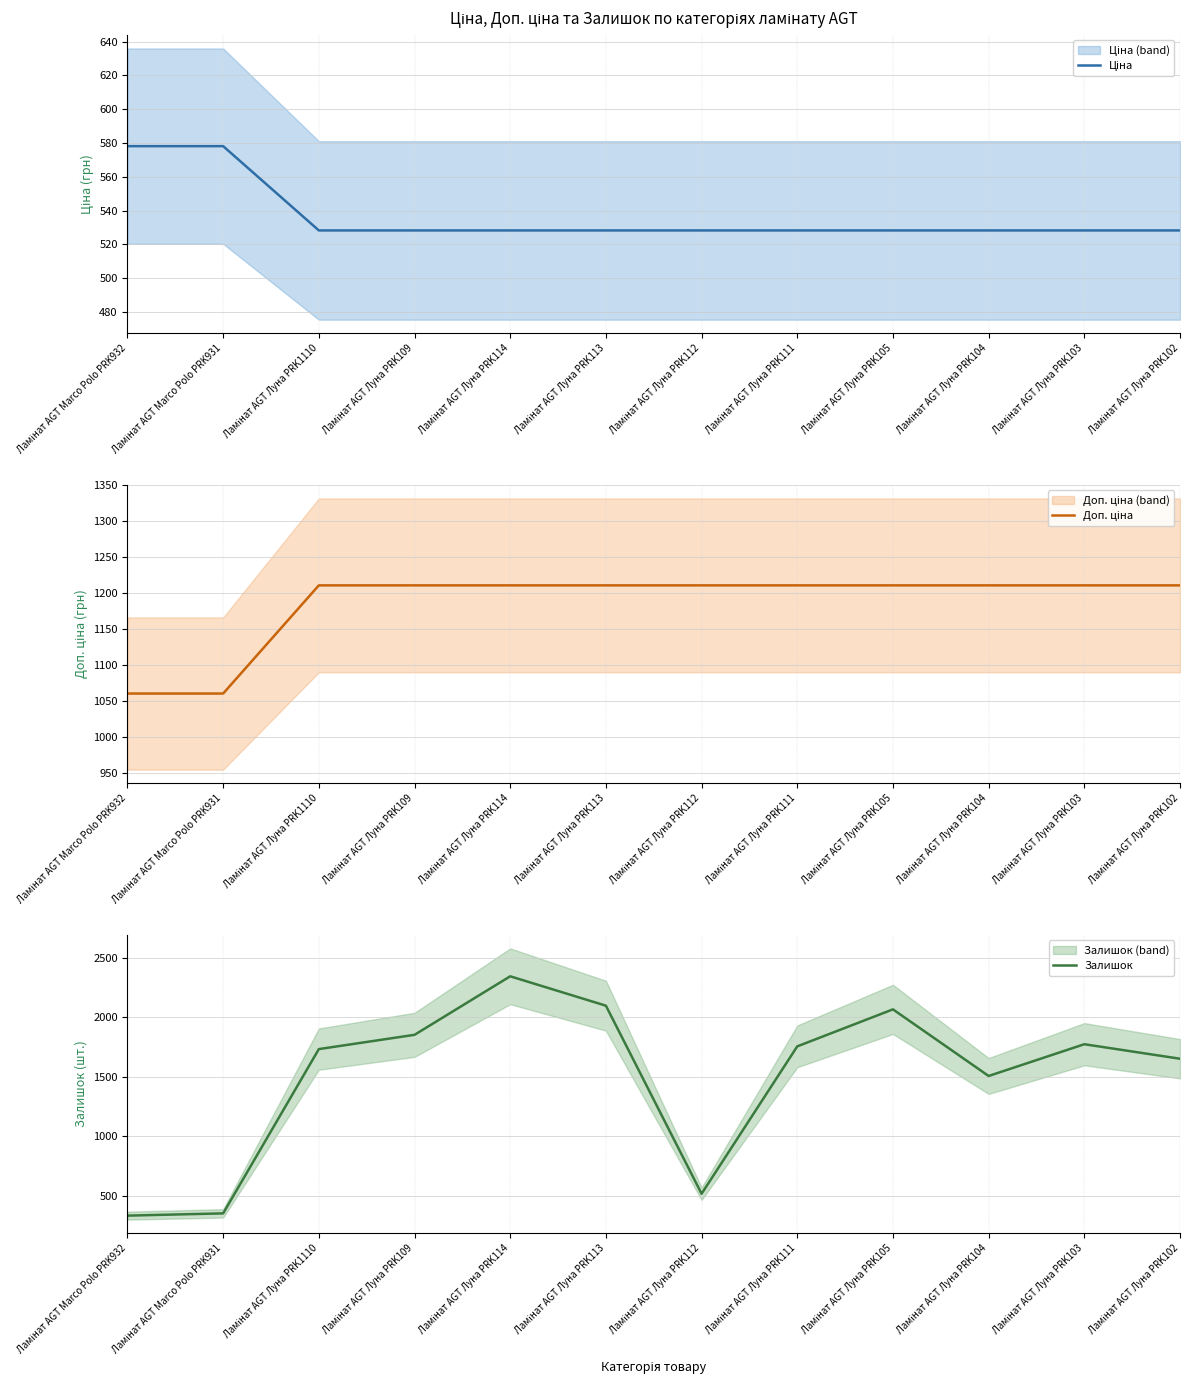

The Доп. ціна series shows 1210.7 at Ламінат AGT Луна PRK104. True or false?

True